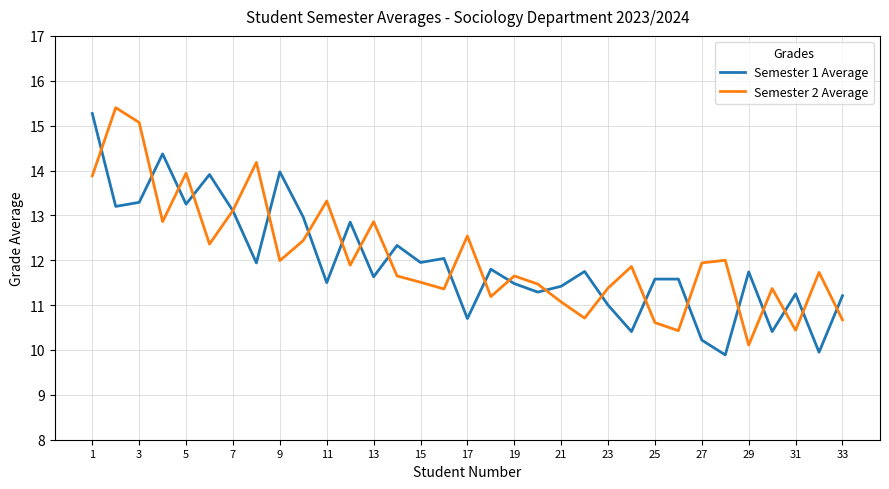

What is the greatest value displayed?

15.4